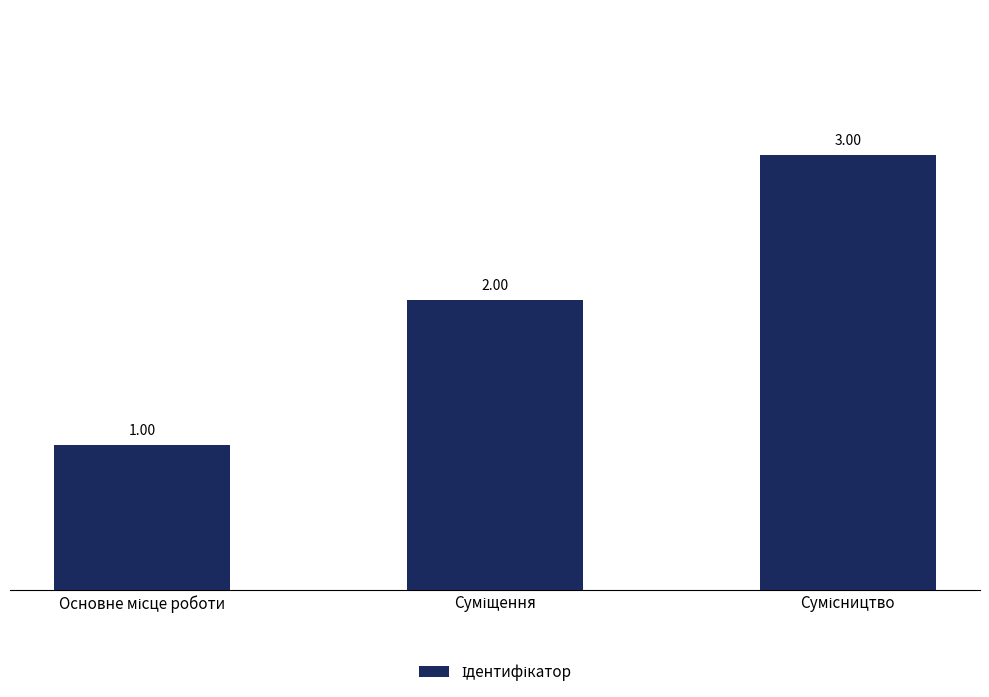

How many bars are there in total?

3